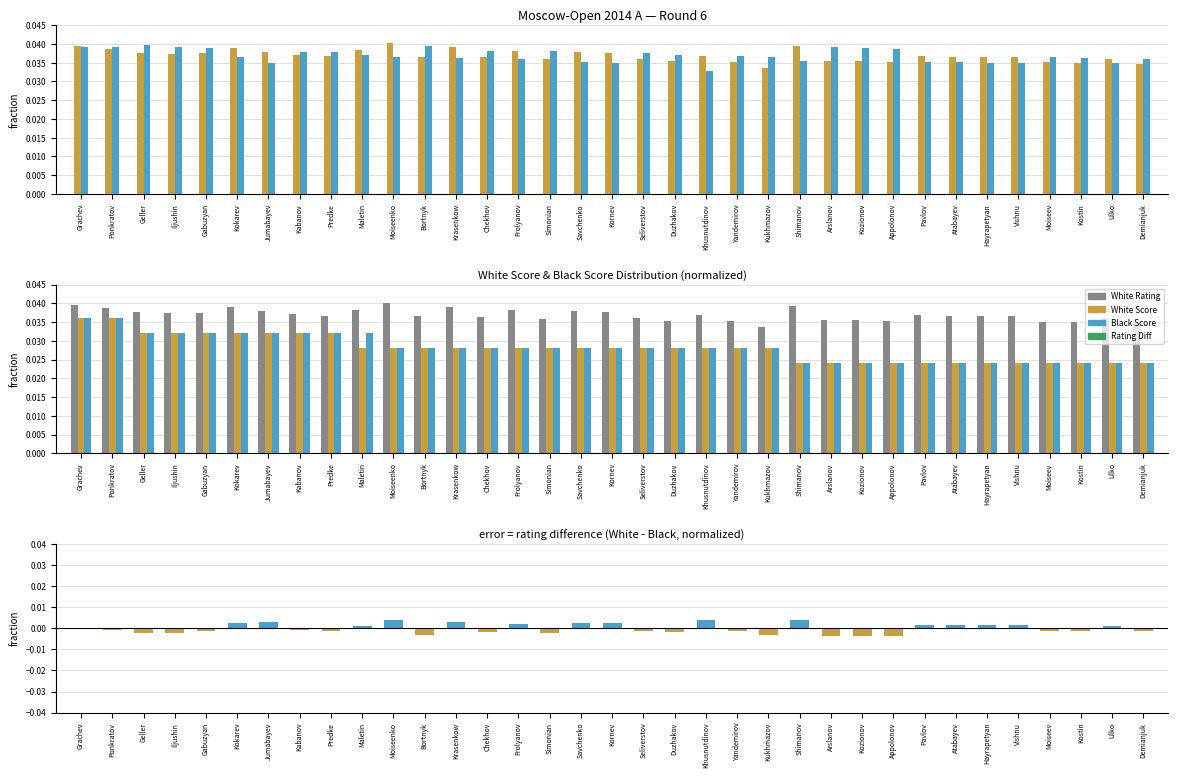

How many White Score values are between 0 and 1?

35